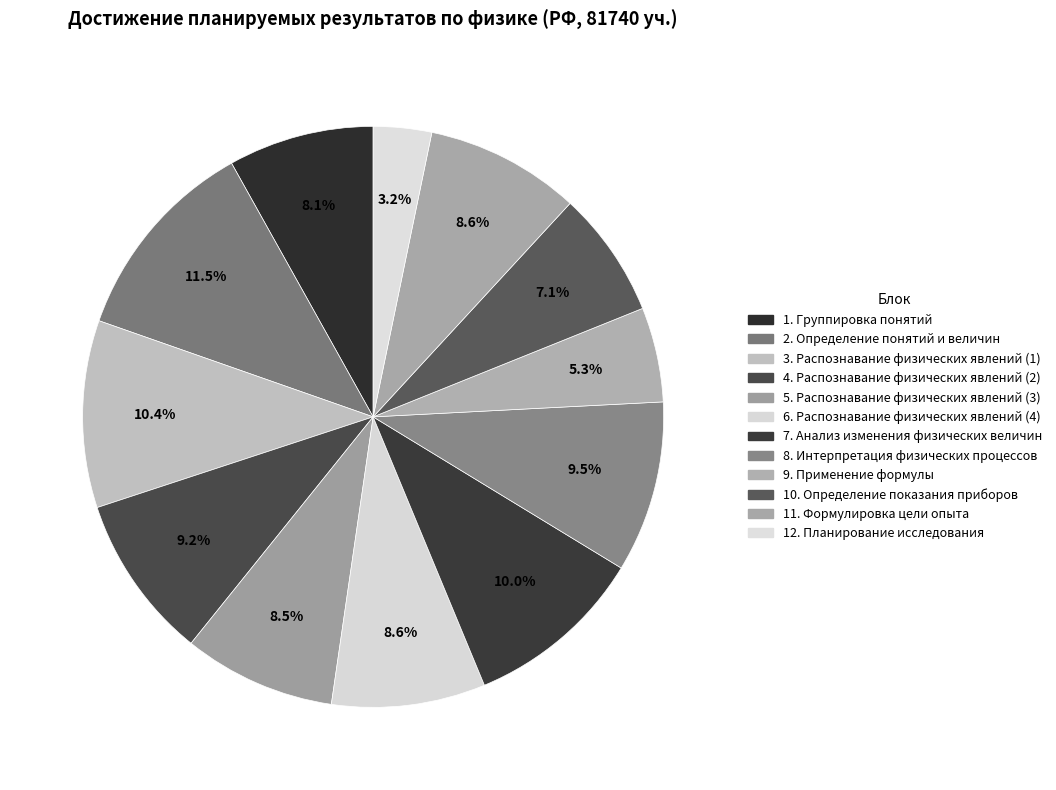

True or false: 1. Группировка понятий accounts for 8% of the total.

True